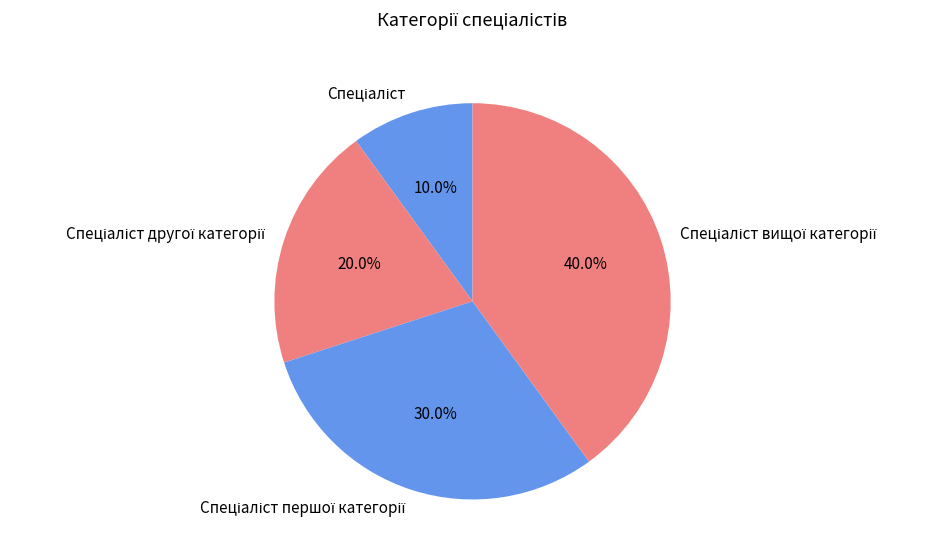

To the nearest percent, what is the average slice percentage?

25%